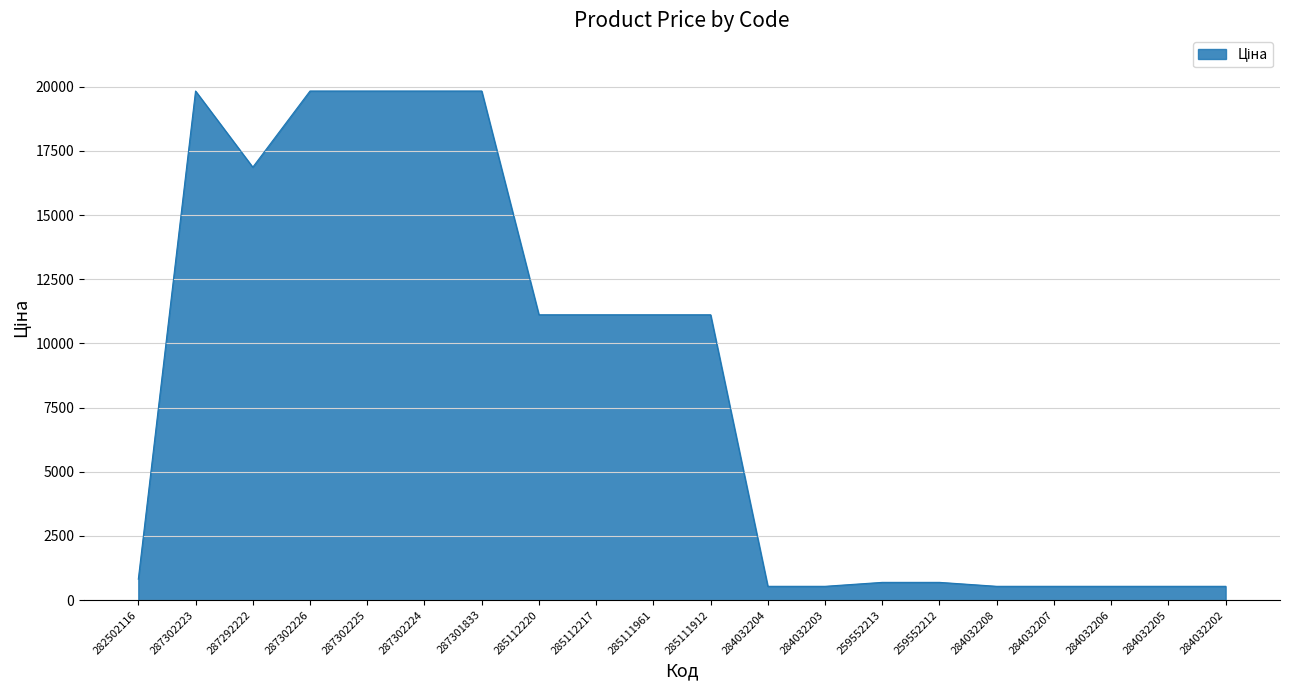

What is the minimum value shown in the chart?

535.4